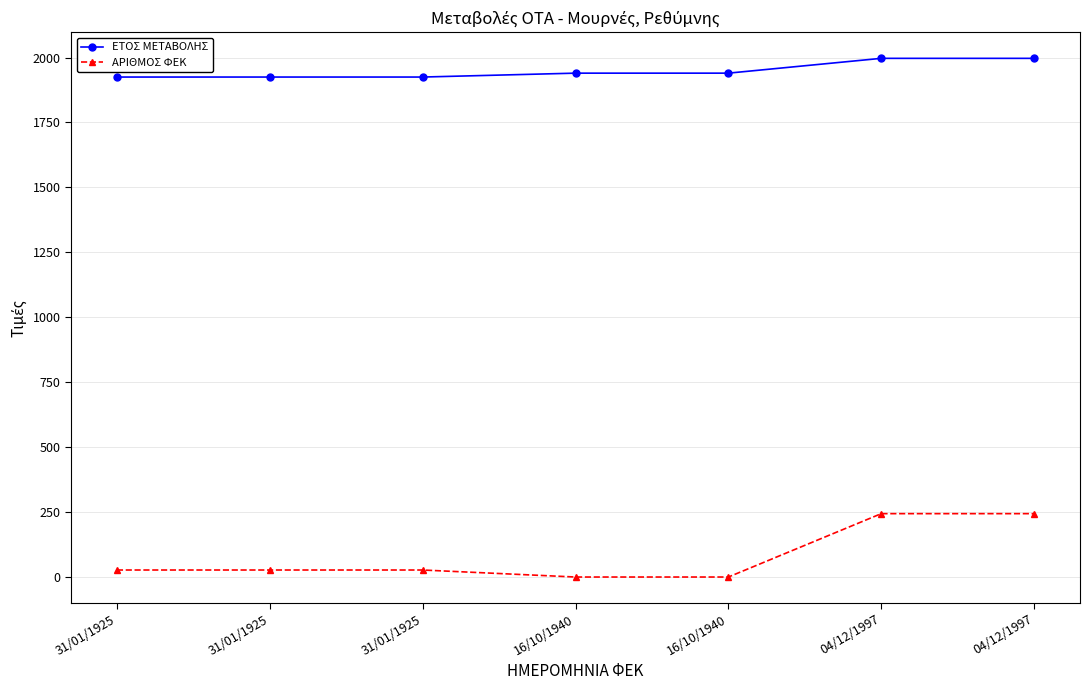

How many lines are shown in the chart?

2